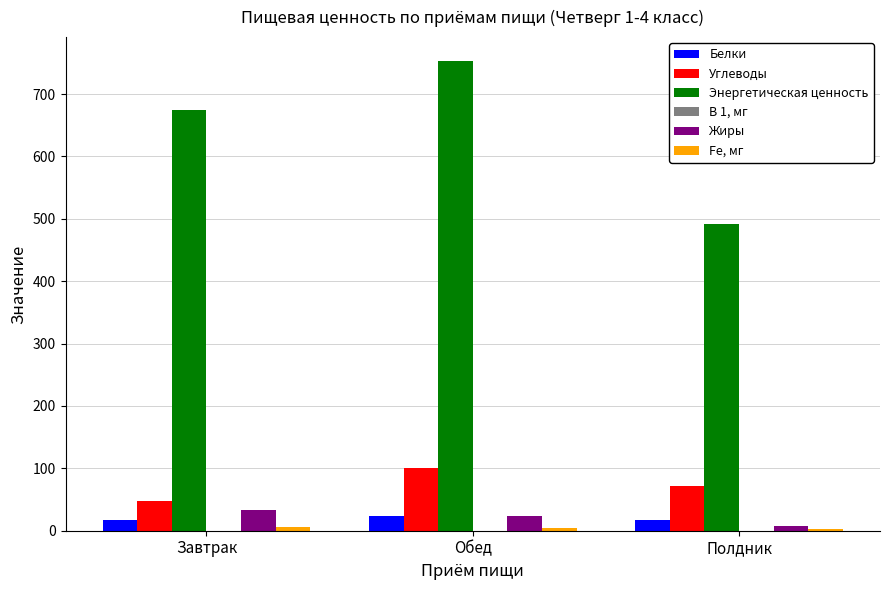

Where is Энергетическая ценность nearest to the value 622?

Завтрак